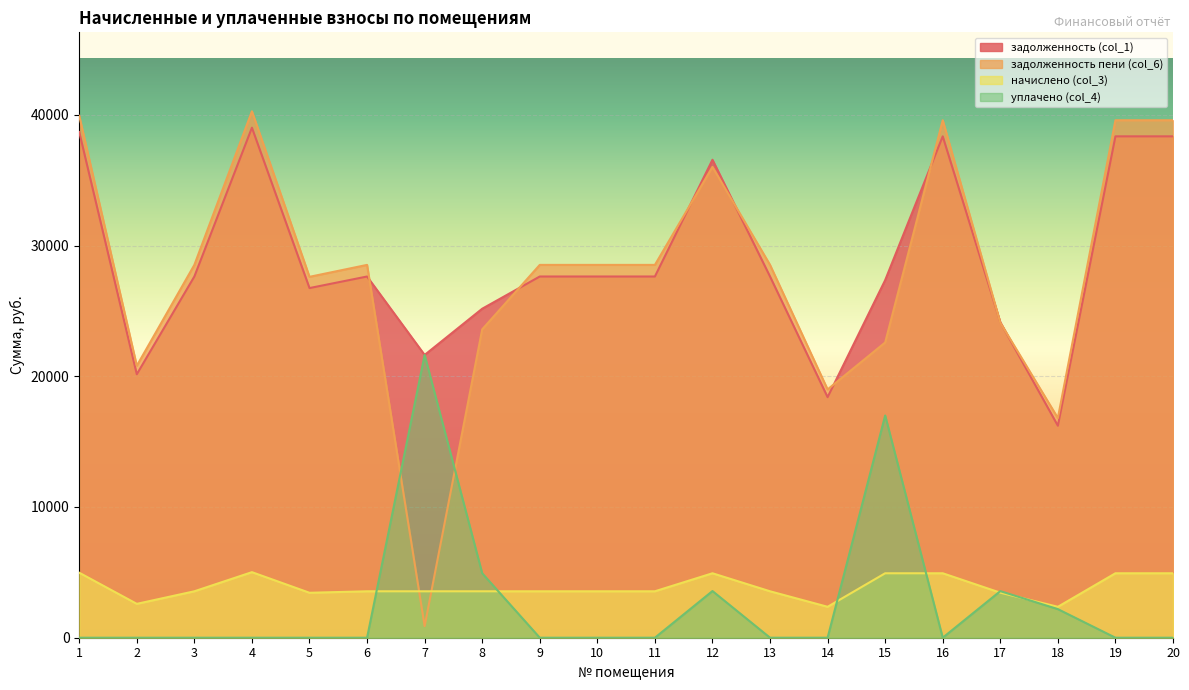

How many values in the задолженность пени (col_6) series are below 28518?

8